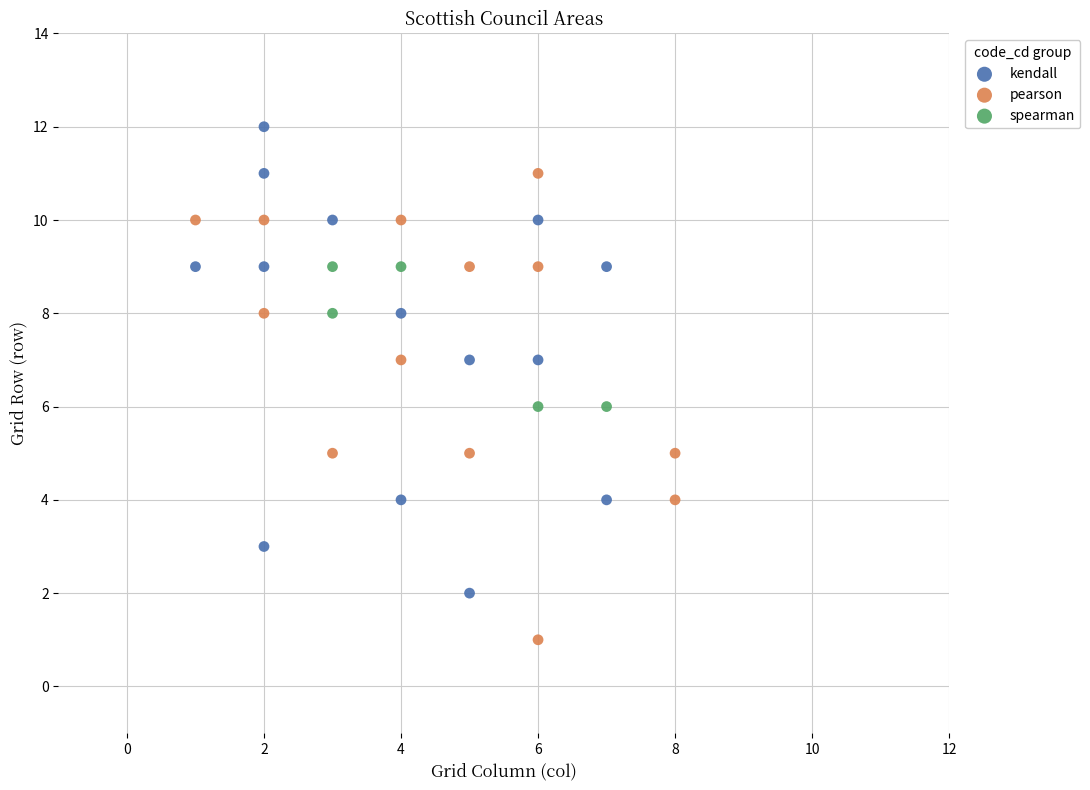

Which series reaches the maximum Y coordinate?

kendall